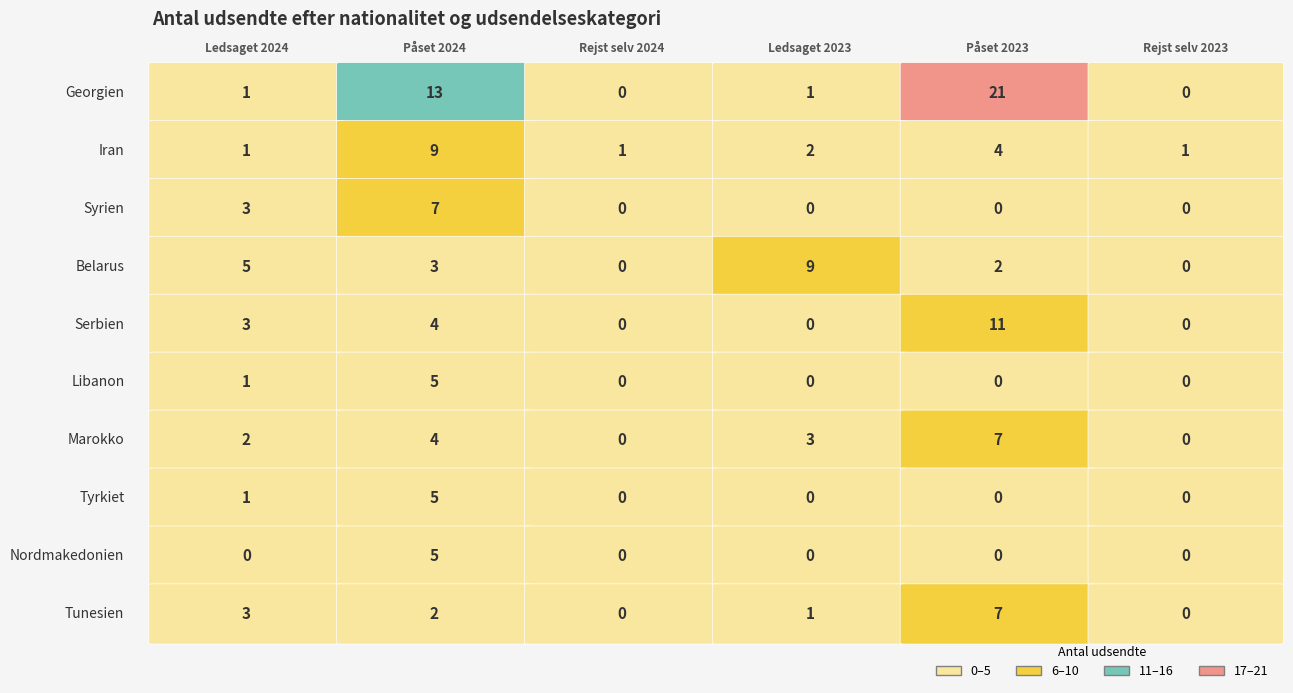

Which series changed the most between 1 and 5?

Georgien